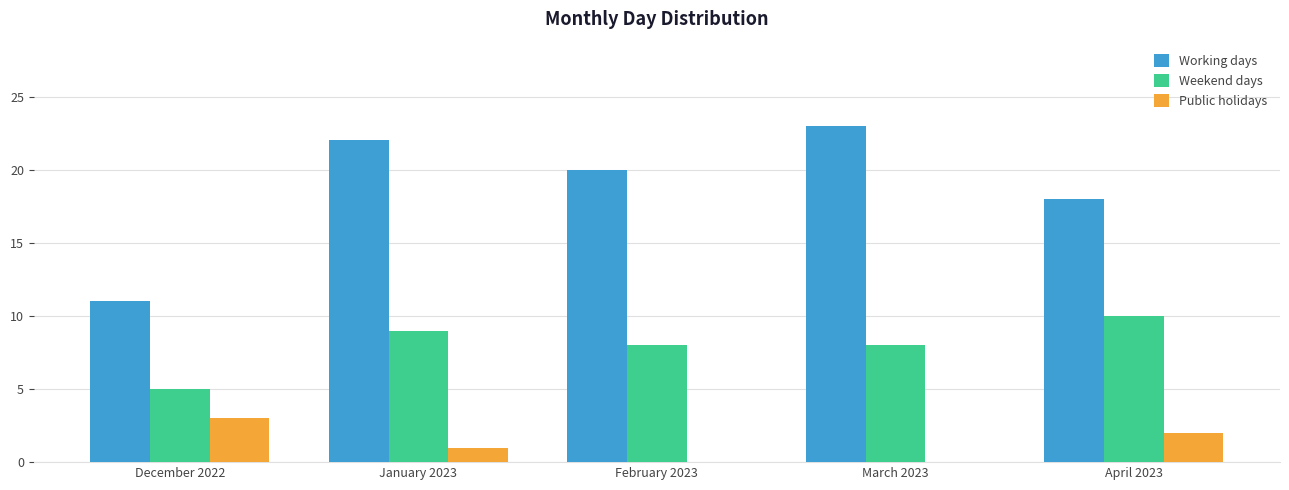

At which category is the sum across all series the highest?

January 2023